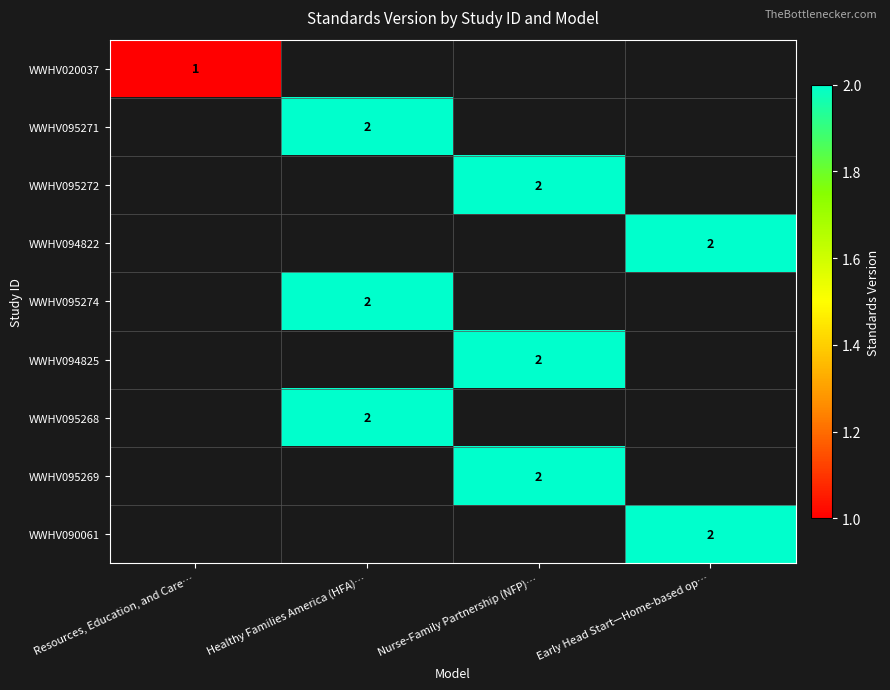

Which category has the lowest value across all series?

Resources, Education, and Care…